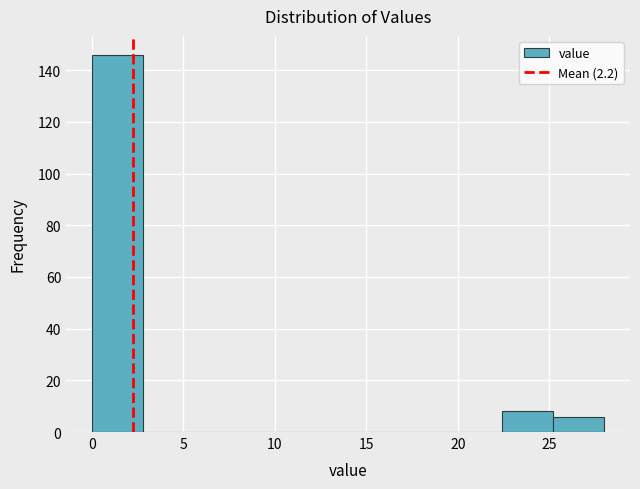

What is the height of the bar covering 0.0 to 2.8 on the x-axis? Neither the bar edges nor the heights are printed on the chart, so give them approximately, as read against the axes.

146